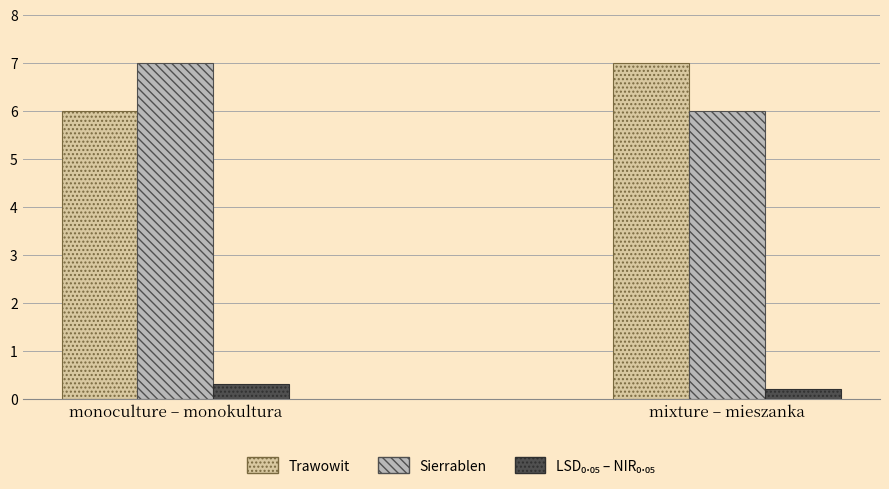

What is the total value across all series at monoculture – monokultura?

13.3